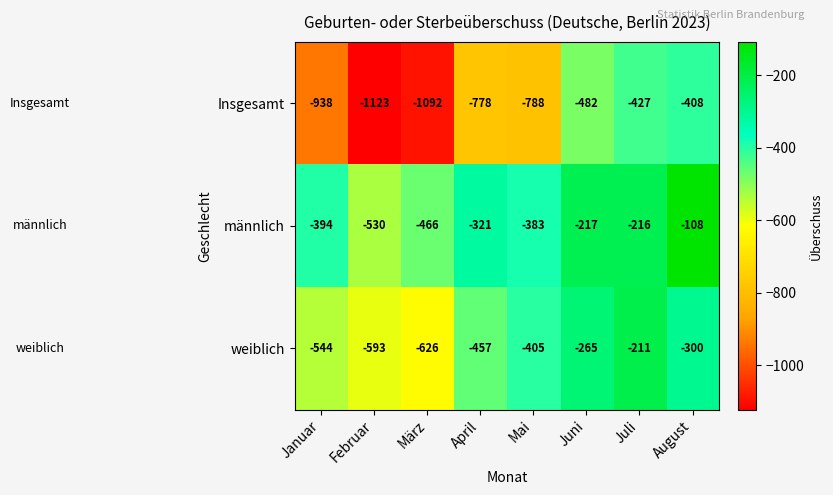

Which series has the largest range (max minus min)?

Insgesamt